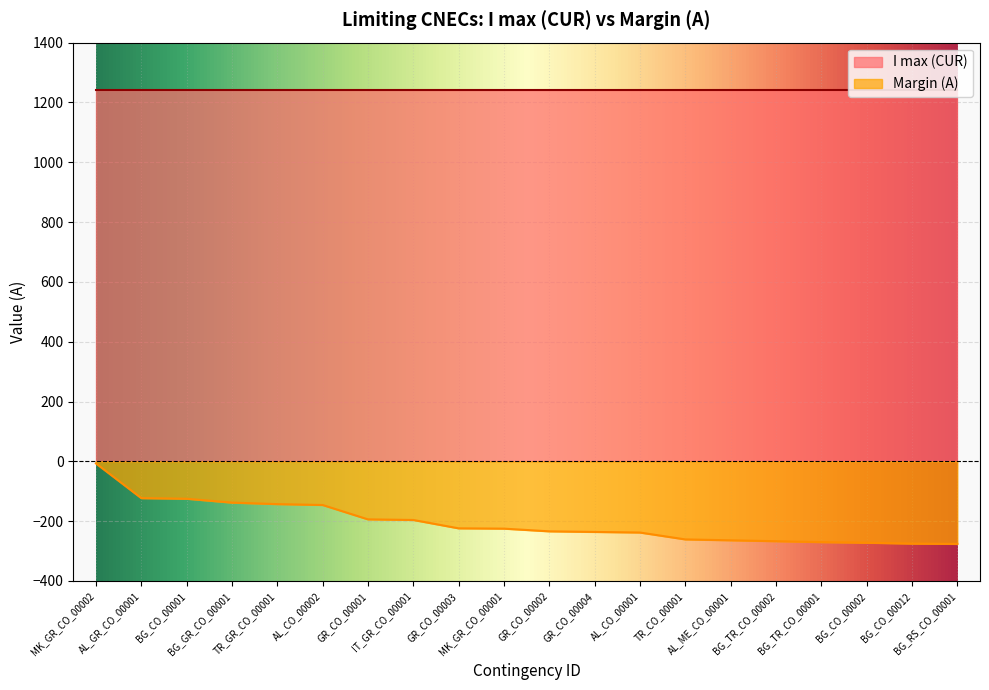

How many data points are less than -225?

10